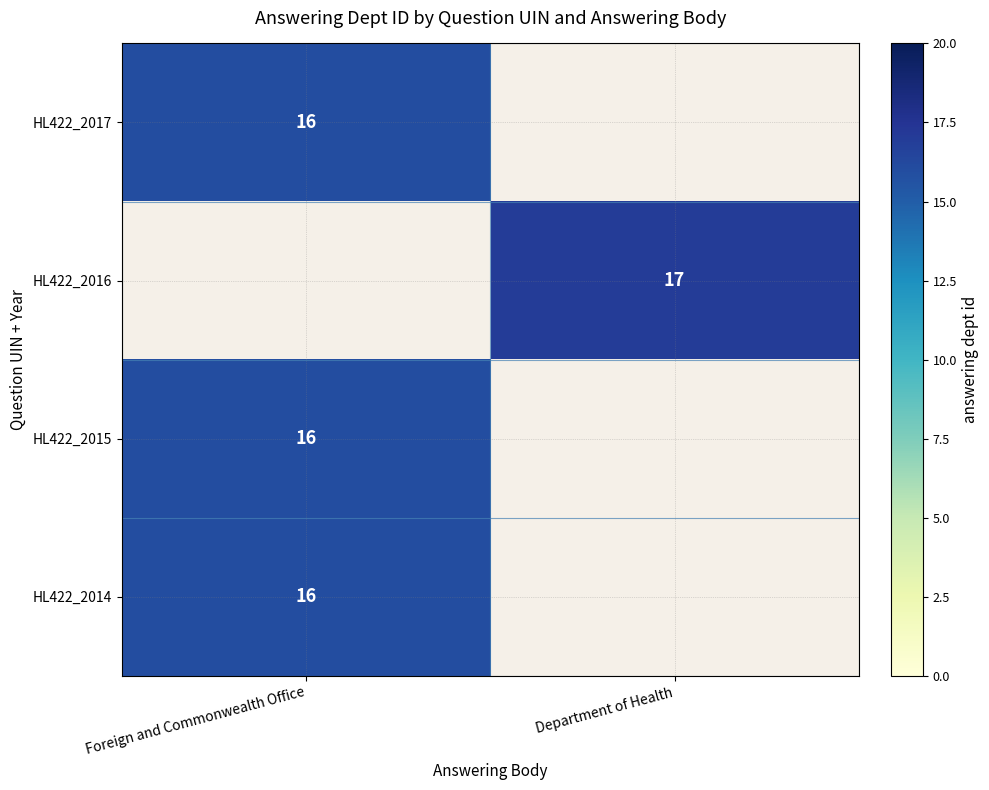

True or false: HL422_2017 has a value of 16 at Foreign and Commonwealth Office.

True